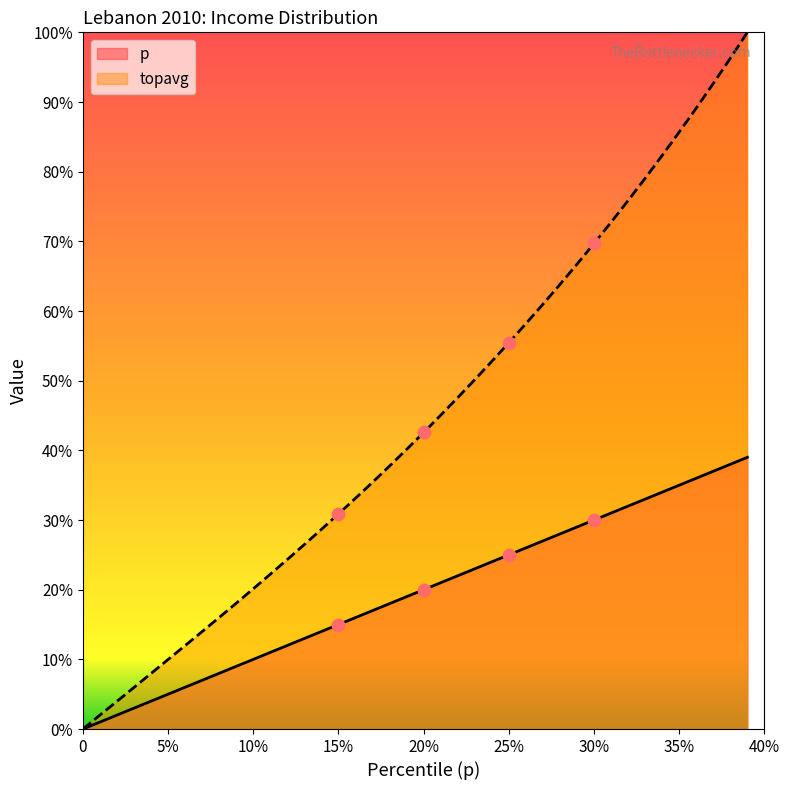

Which series reaches the maximum Y coordinate?

topavg